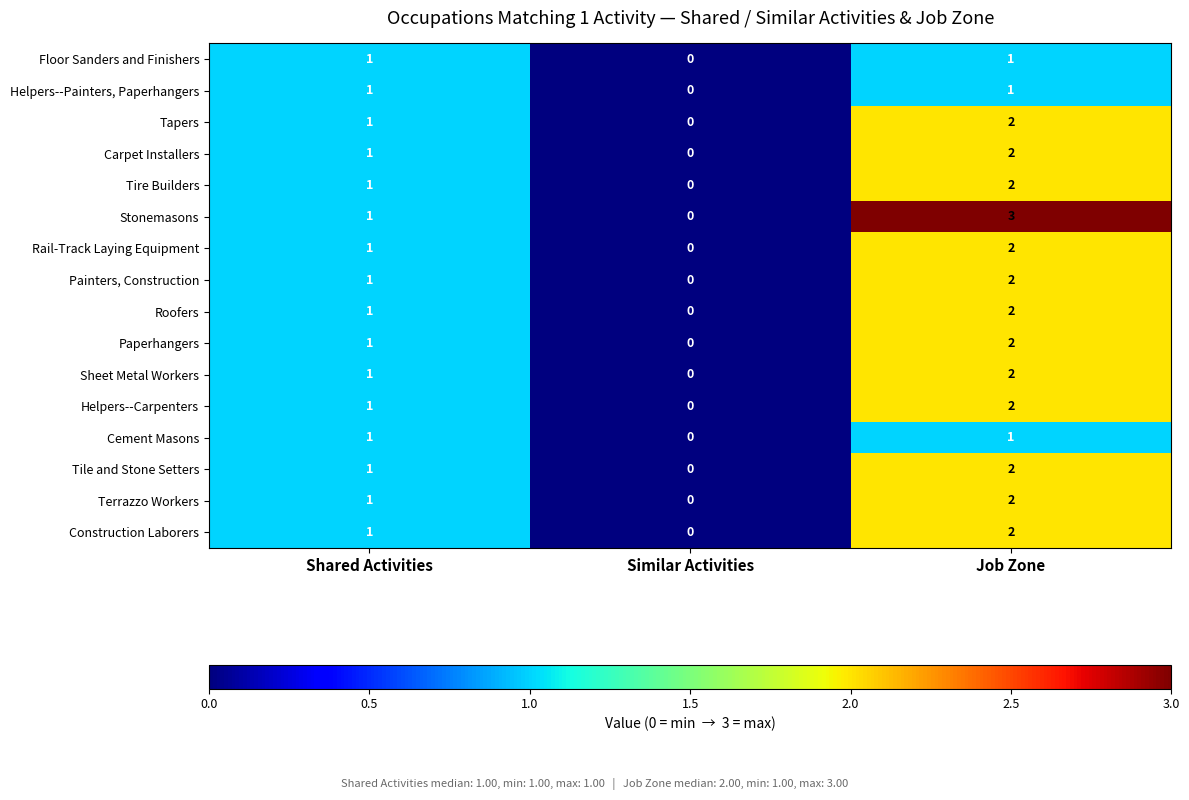

True or false: Roofers has a value of 1 at Job Zone.

False